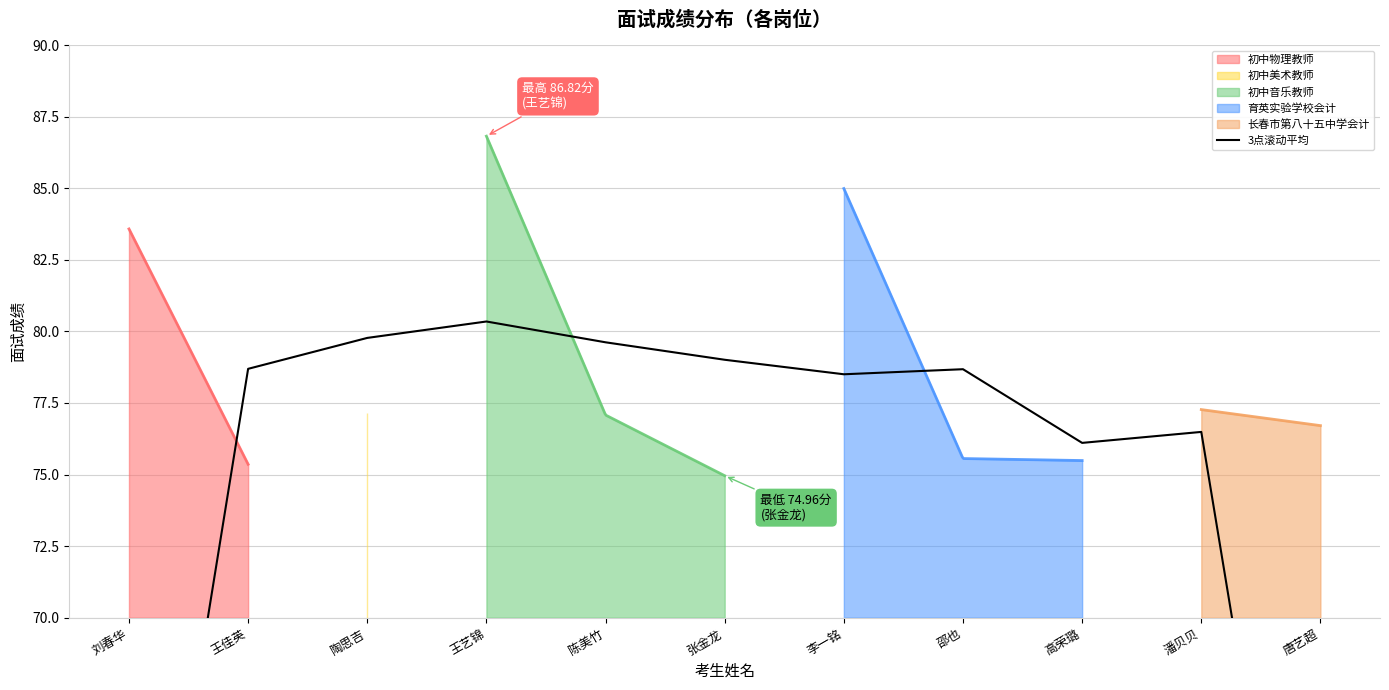

What is the lowest value of the 初中物理教师 series?

75.4